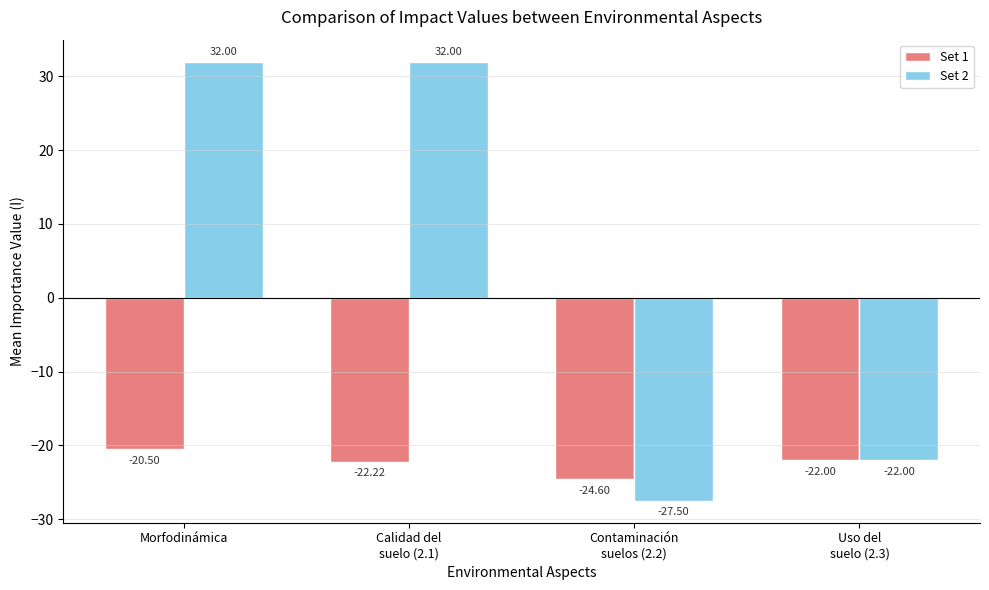

What is the value of the Set 1 bar at the 2nd from the left?

-22.2